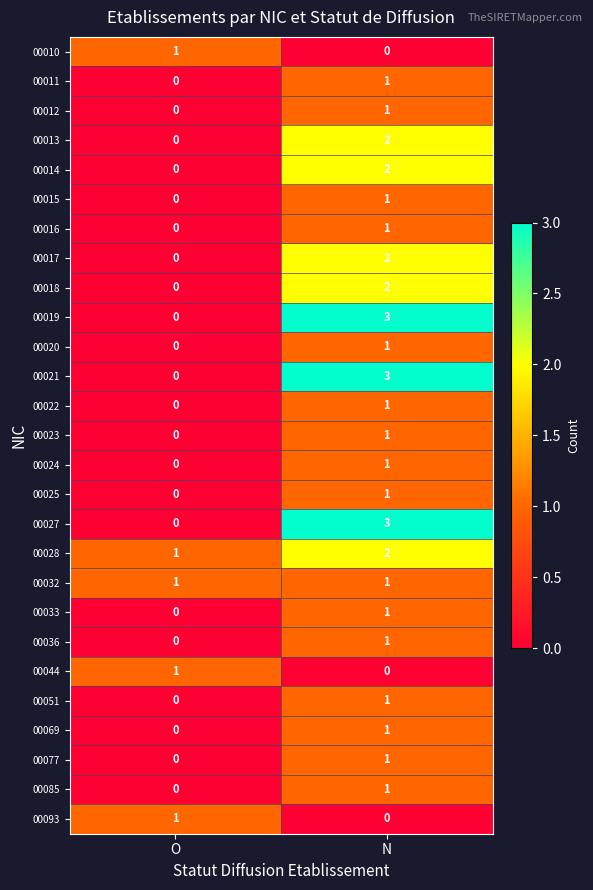

Is it true that 00069 equals 0 at O?

True